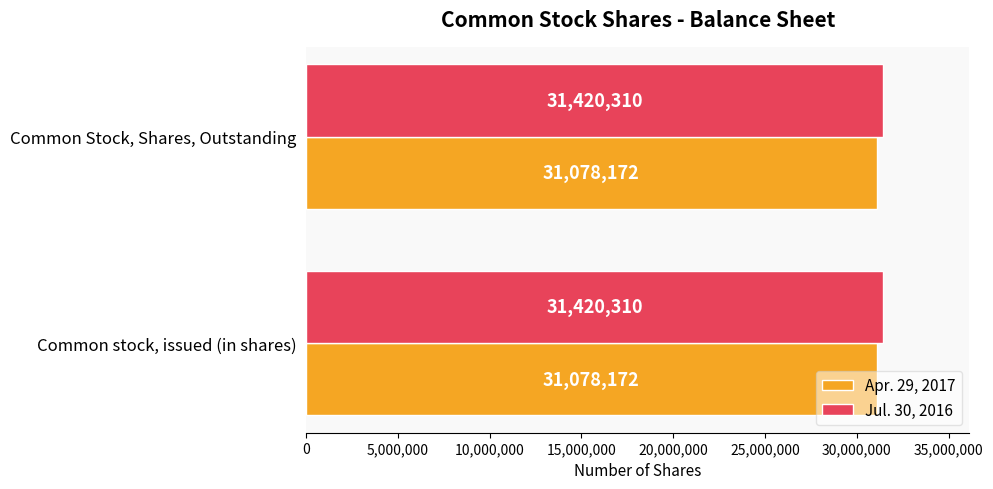

What is the greatest value displayed?

31420310